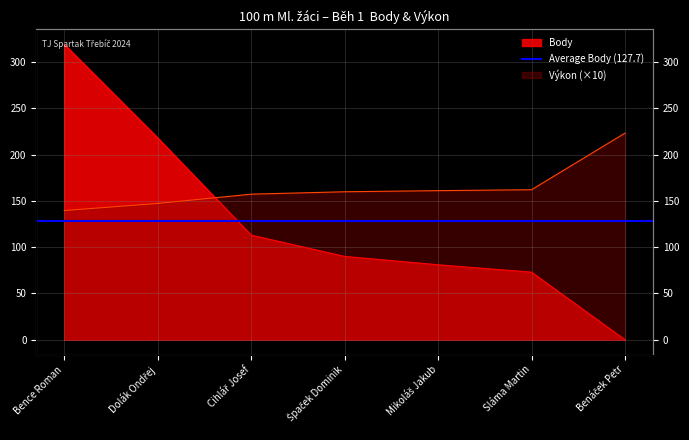

Reading right to left, extract all data points from this chart.

Výkon: Benáček Petr=223.1	Sláma Martin=162.0	Mikoláš Jakub=161.0	Špaček Dominik=159.8	Cihlář Josef=157.2	Dolák Ondřej=147.2	Bence Roman=139.5
Body: Benáček Petr=0.0	Sláma Martin=73.0	Mikoláš Jakub=81.0	Špaček Dominik=90.0	Cihlář Josef=113.0	Dolák Ondřej=218.0	Bence Roman=319.0